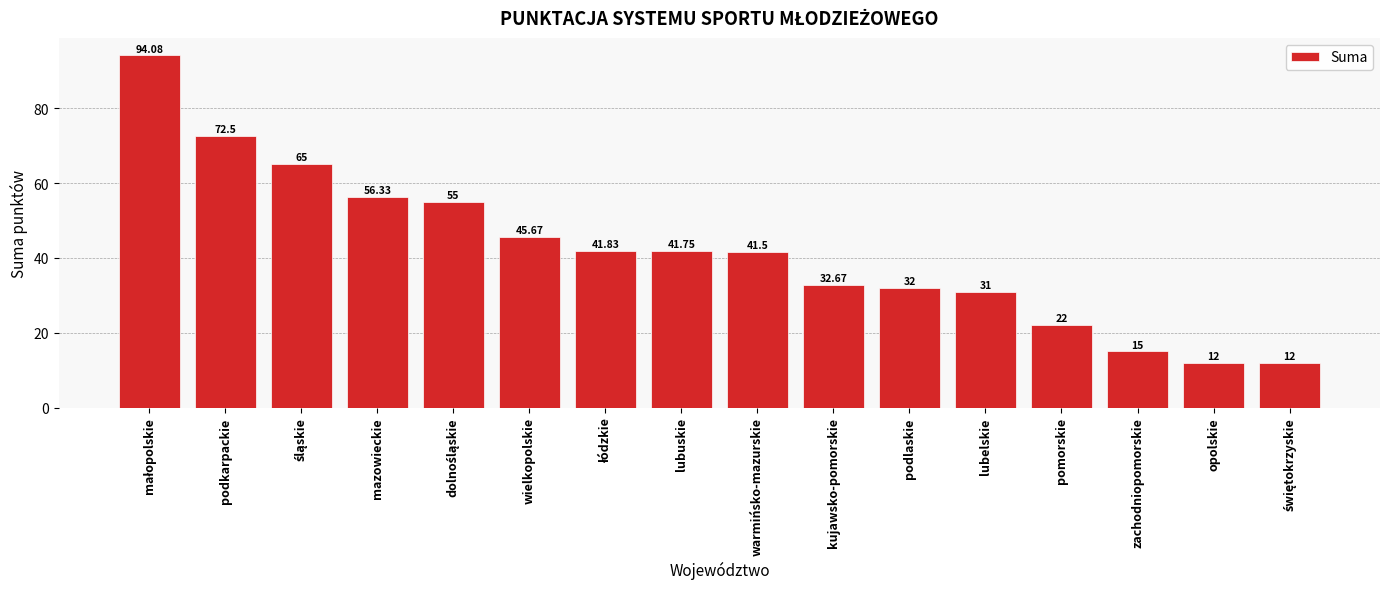

What is the ratio of the value at mazowieckie to the value at wielkopolskie?

1.2